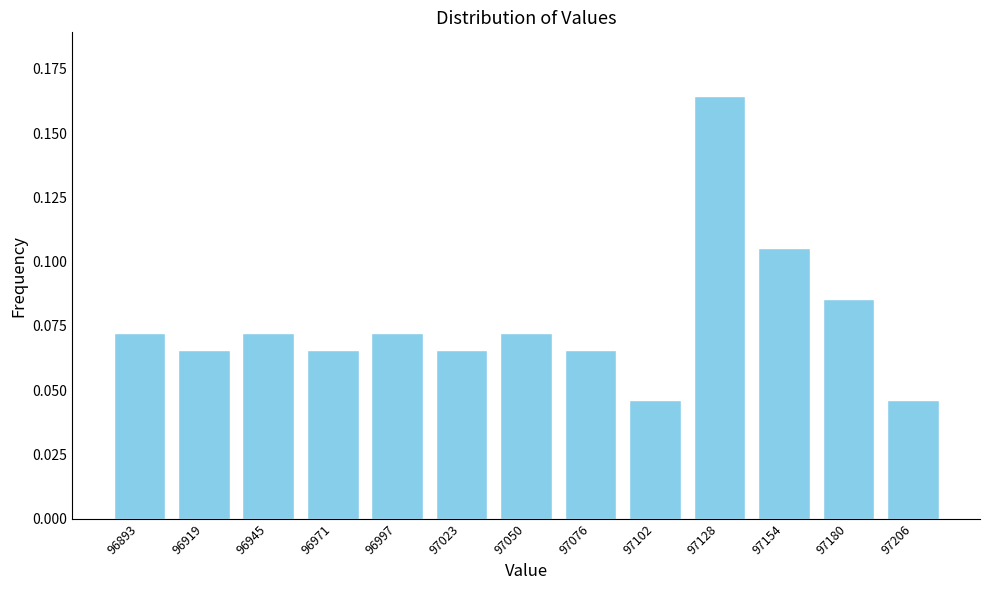

How many values are between 0 and 1?

13